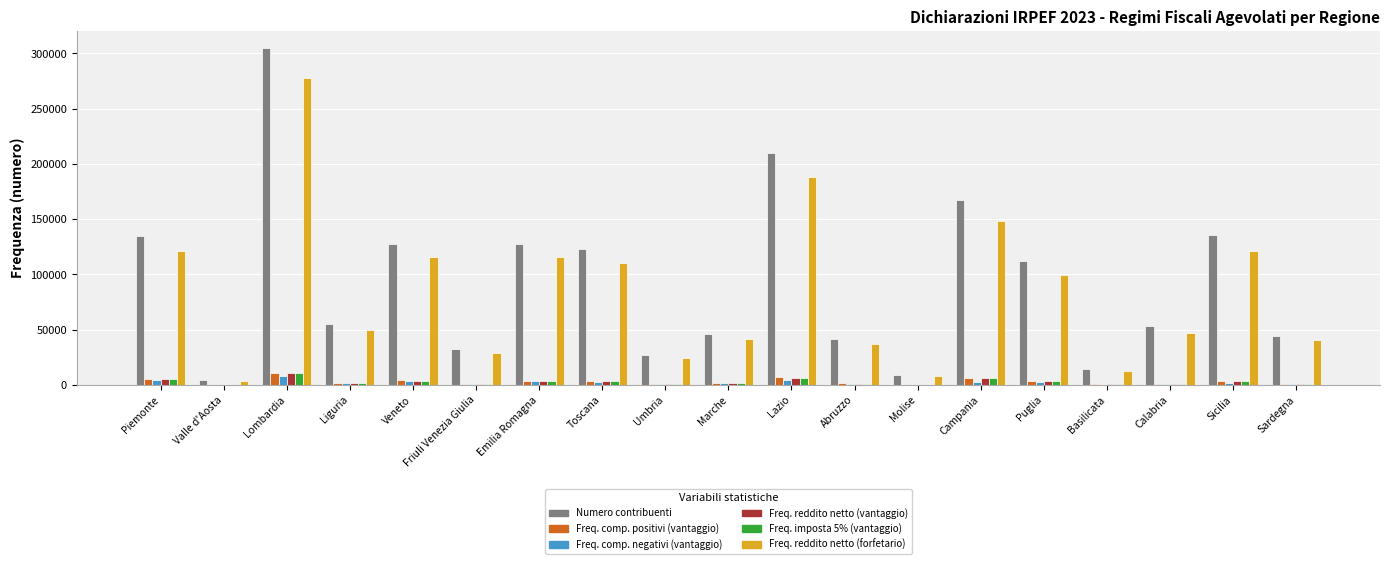

Is the value of Freq. comp. negativi (vantaggio) at Liguria greater than the value of Numero contribuenti at Friuli Venezia Giulia?

No